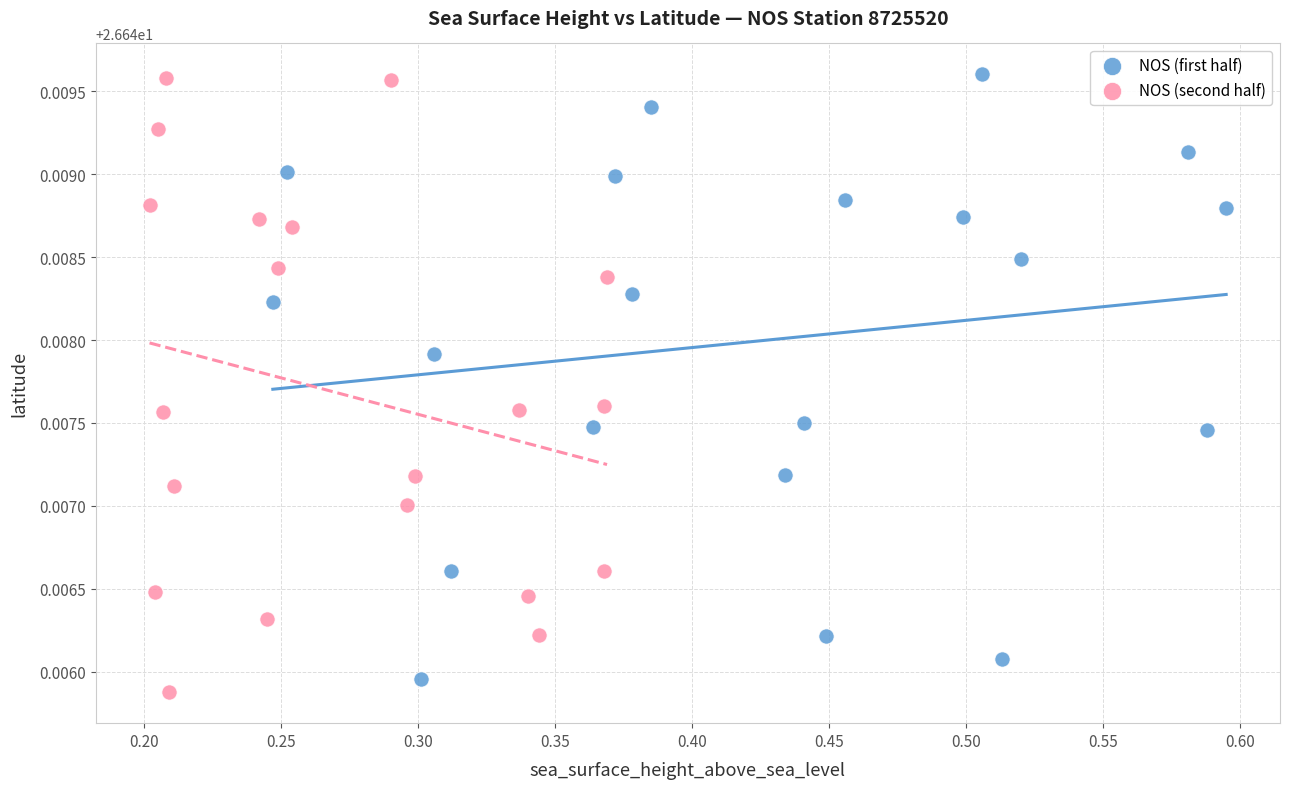

What are all the series names shown in the legend?

NOS (first half), NOS (second half)